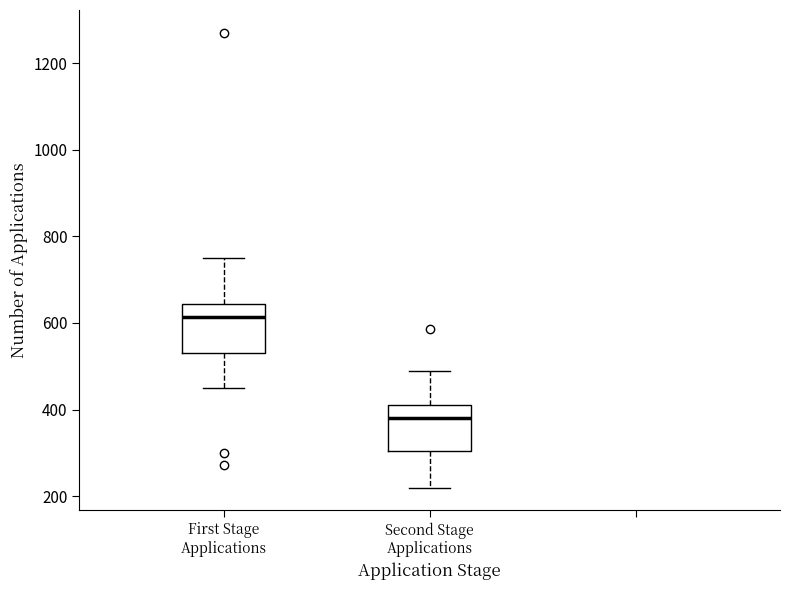

Reading left to right, read every box against the y-axis: the position of its median line, the range the box covers, and the ends of its whiskers. The values are not printed on the chart, so give them approximately, as read against the axis.

First Stage Applications: median 620, box 540 to 640, whiskers 460 to 760
Second Stage Applications: median 380, box 300 to 420, whiskers 220 to 480